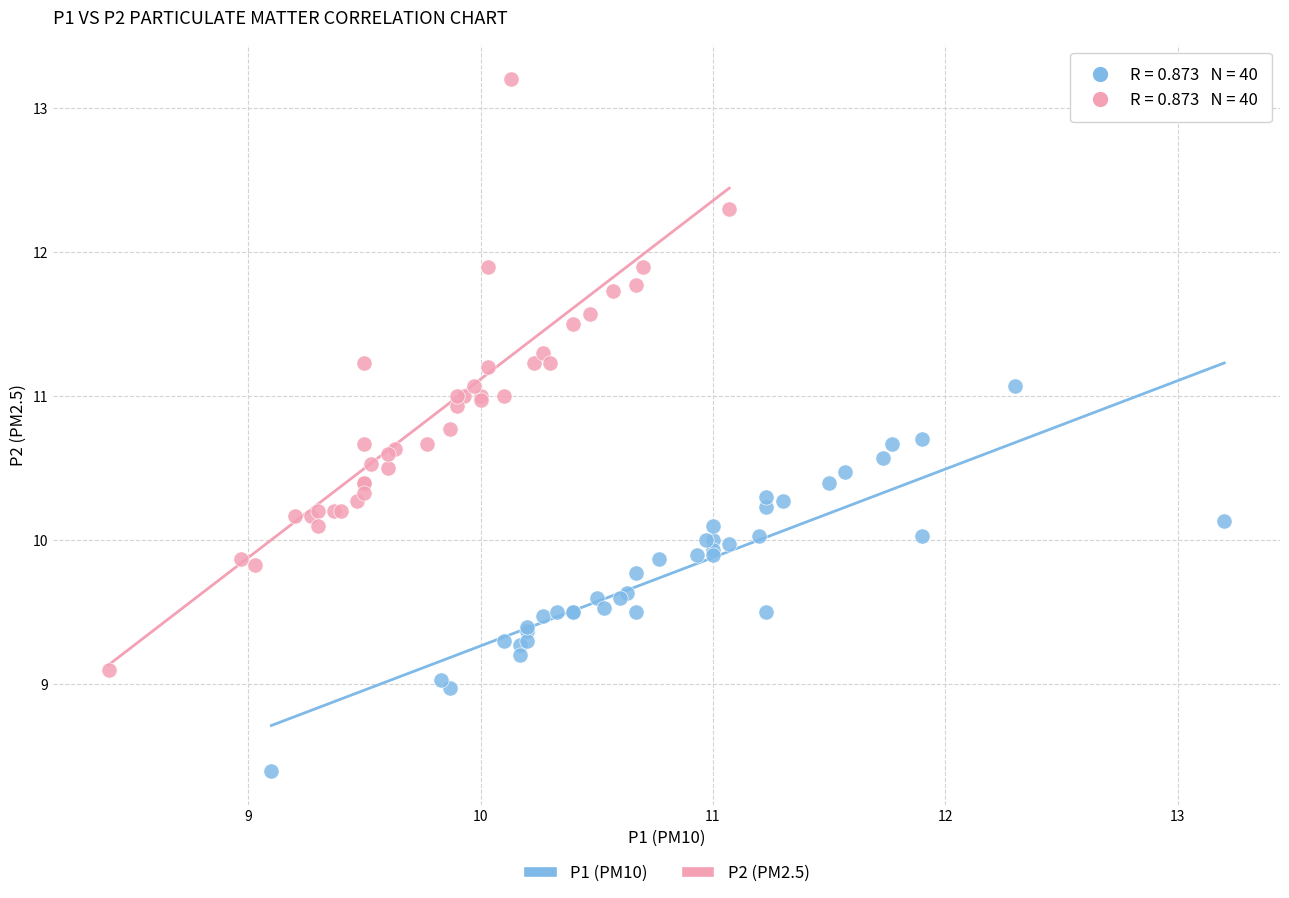

Which series contains the lowest Y value?

P1 (PM10)